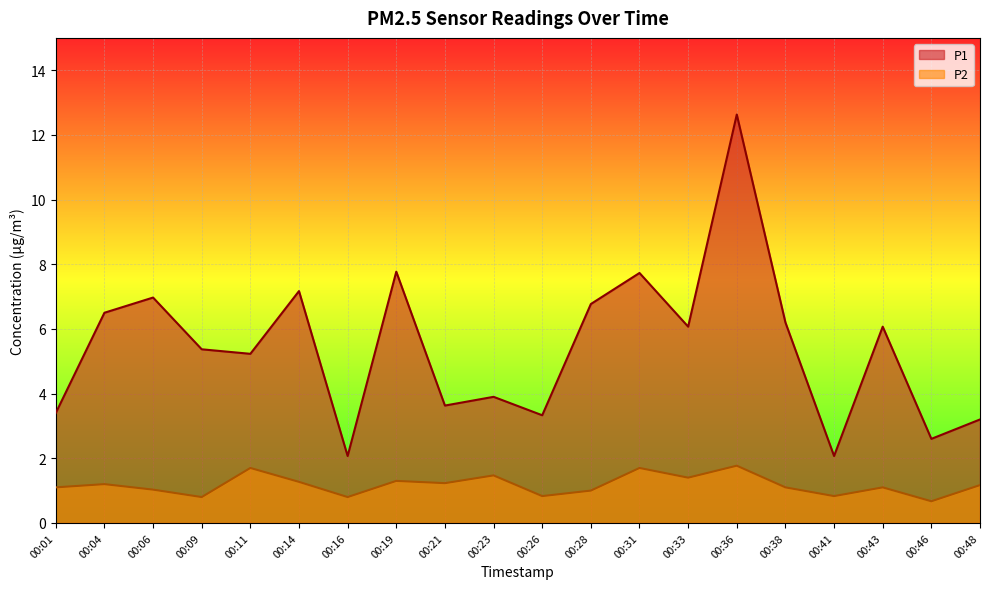

How many interior local valleys does the P2 series have?

7